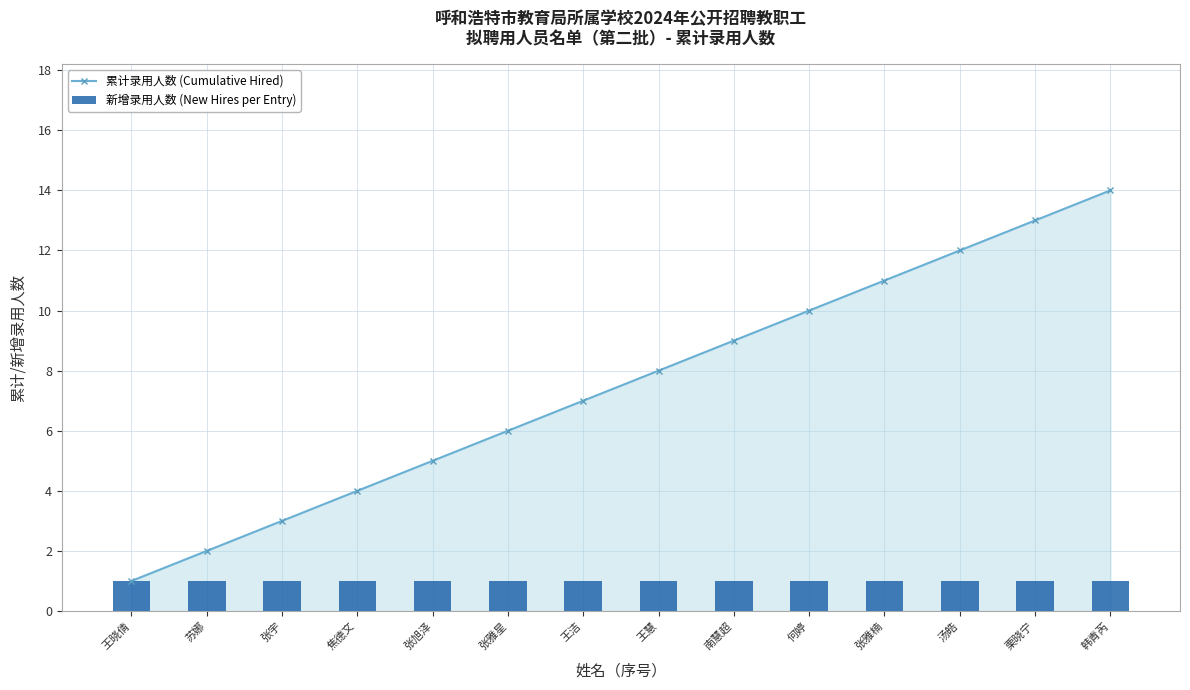

Reading left to right, extract all data points from this chart.

累计录用人数 (Cumulative Hired): 王晓倩=1	苏娜=2	张宇=3	焦德文=4	张旭泽=5	张雅星=6	王洁=7	王慧=8	南慧超=9	何婷=10	张雅楠=11	汤皓=12	栗晓宁=13	韩青芮=14
新增录用人数 (New Hires per Entry): 王晓倩=1	苏娜=1	张宇=1	焦德文=1	张旭泽=1	张雅星=1	王洁=1	王慧=1	南慧超=1	何婷=1	张雅楠=1	汤皓=1	栗晓宁=1	韩青芮=1